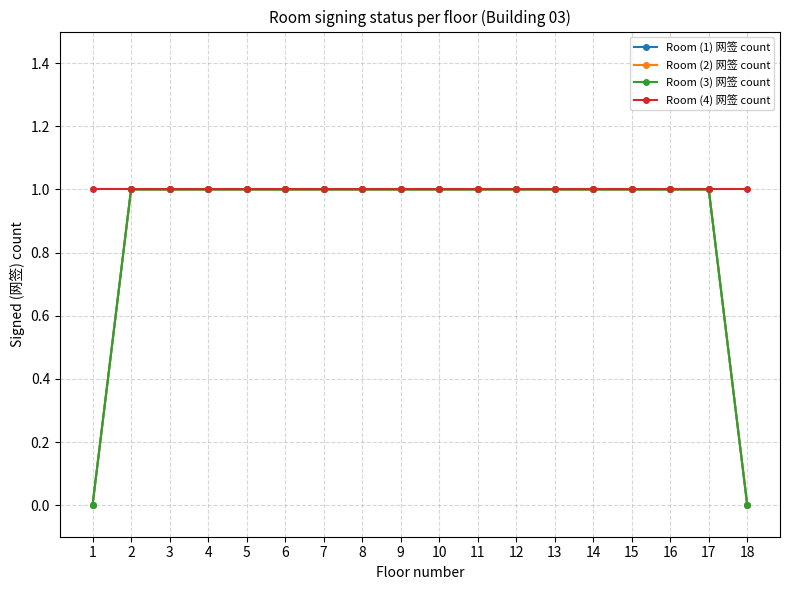

What value does the Room (2) 网签 count series have at 15?

1